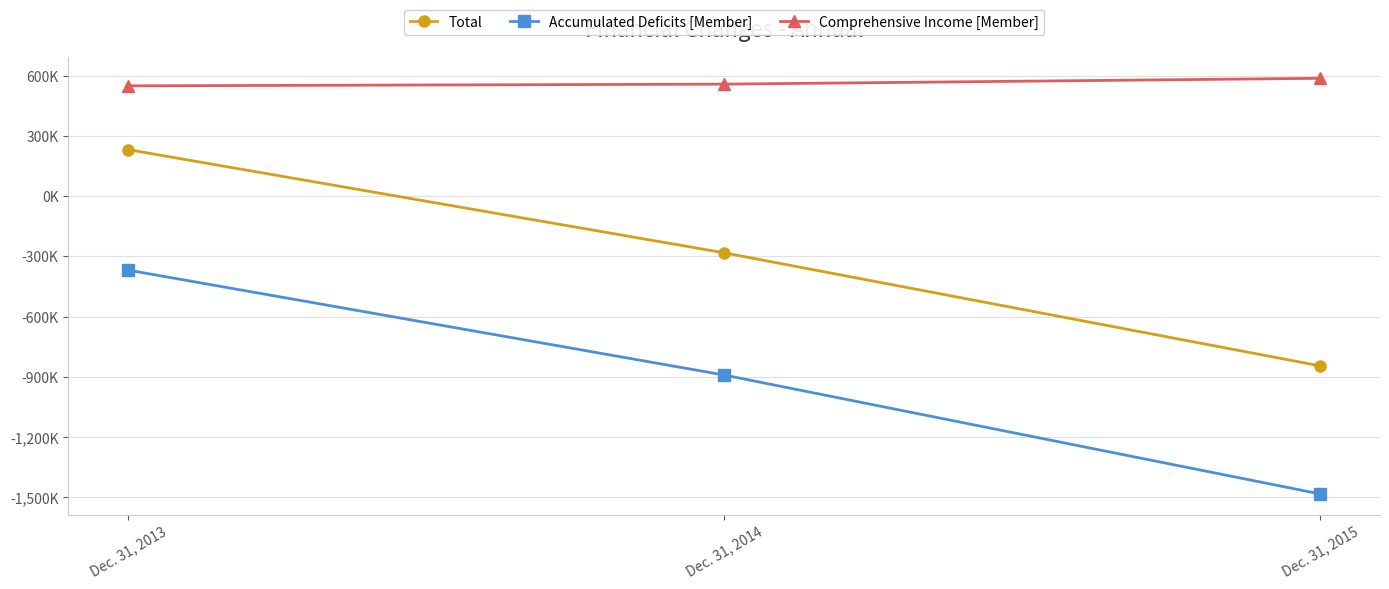

At which label does Total reach its minimum?

Dec. 31, 2015